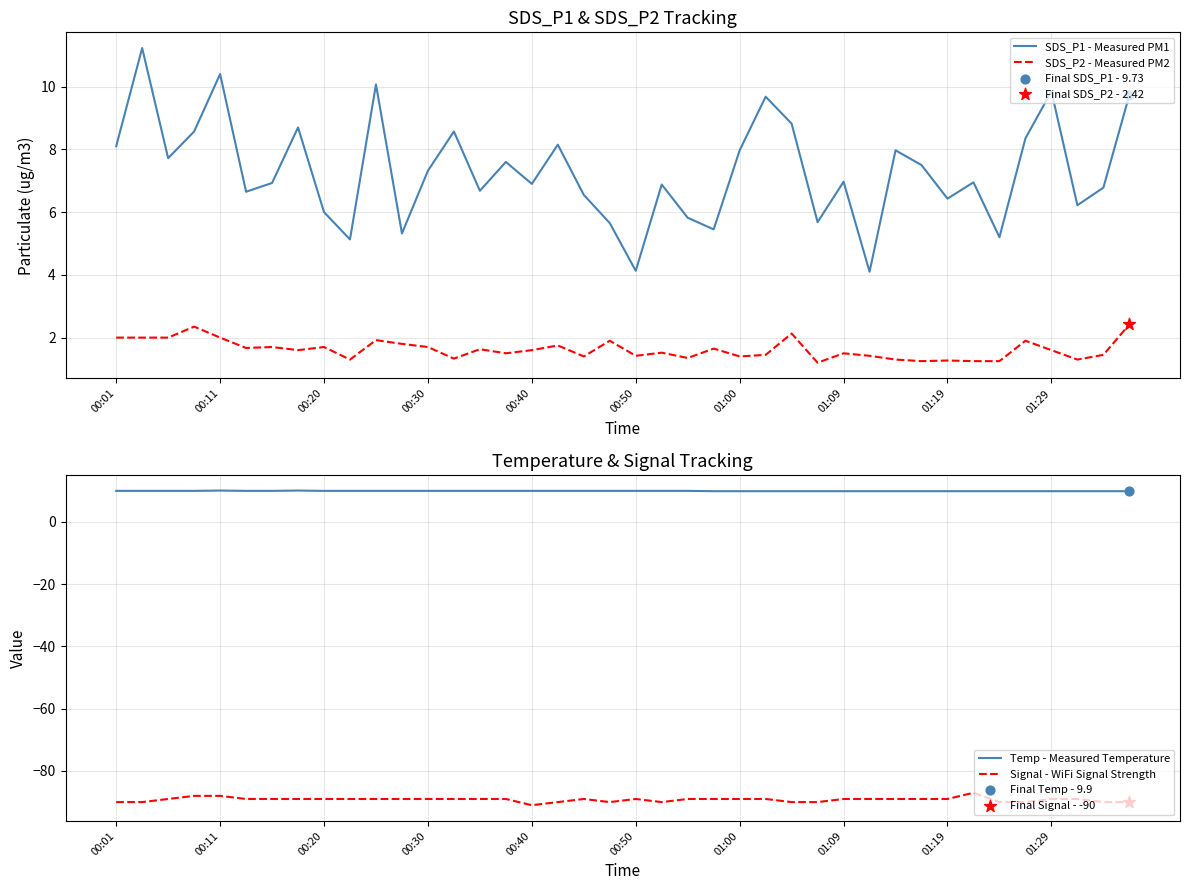

Which series has the widest spread of Y values?

SDS_P1 - Measured PM1